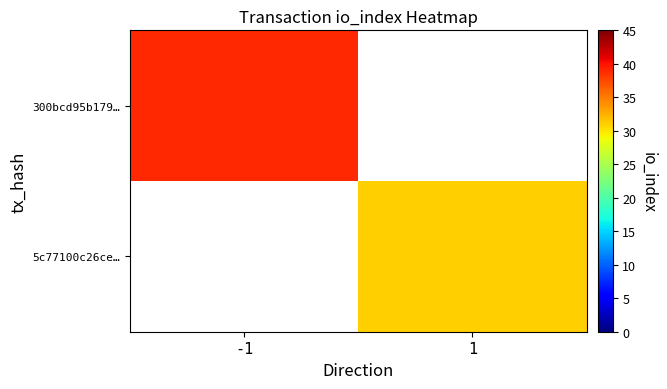

The 300bcd95b179… series shows 24.6 at -1. True or false?

False